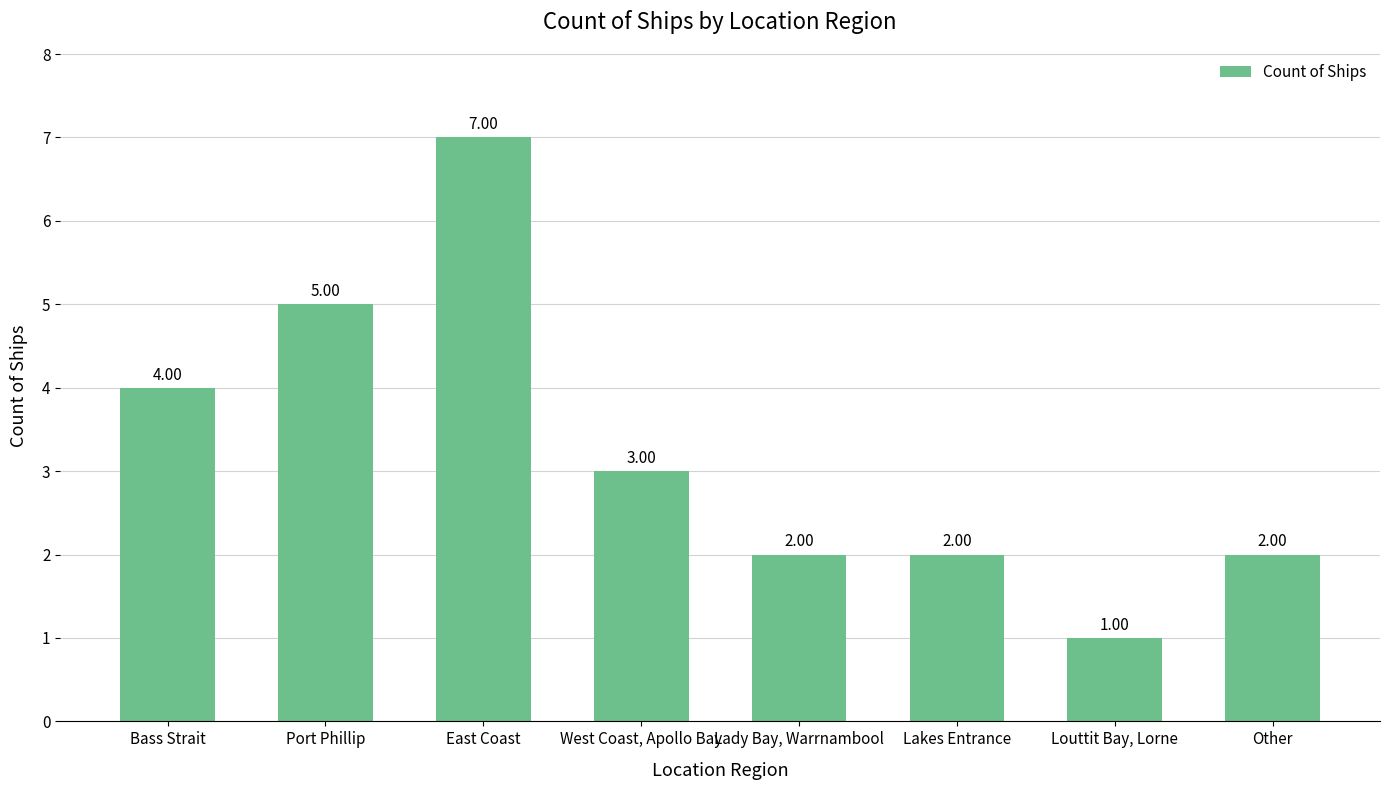

What is the label of the 6th bar from the right?

East Coast